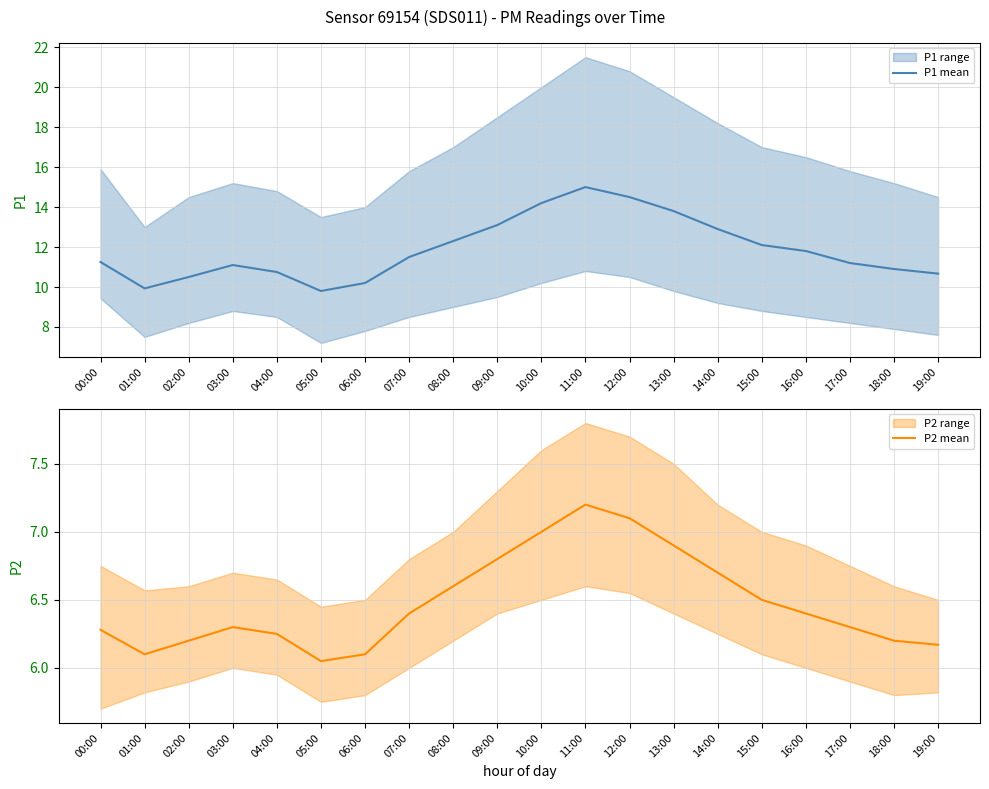

Reading left to right, what are all the values shown in this chart?

P1 mean: 11.2	9.9	10.5	11.1	10.8	9.8	10.2	11.5	12.3	13.1	14.2	15.0	14.5	13.8	12.9	12.1	11.8	11.2	10.9	10.7
P2 mean: 6.3	6.1	6.2	6.3	6.2	6.0	6.1	6.4	6.6	6.8	7.0	7.2	7.1	6.9	6.7	6.5	6.4	6.3	6.2	6.2